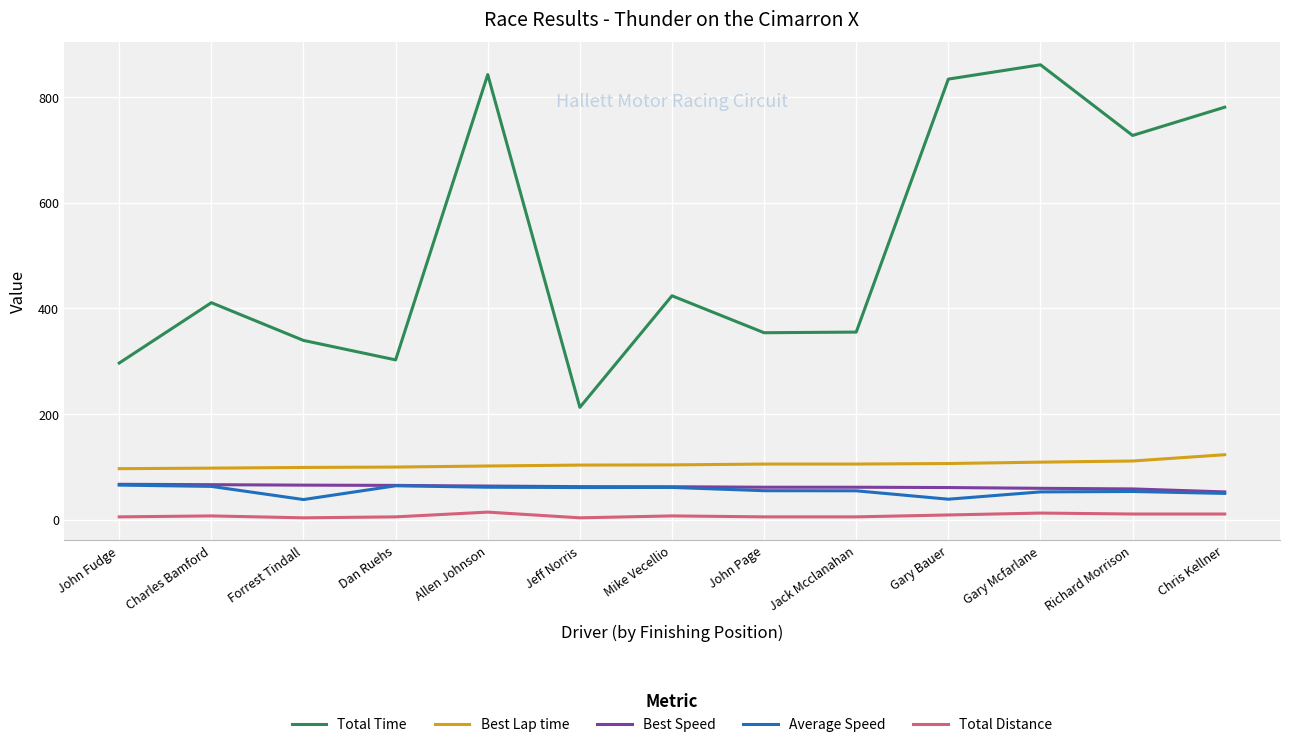

Which category has the highest value across all series?

Gary Mcfarlane